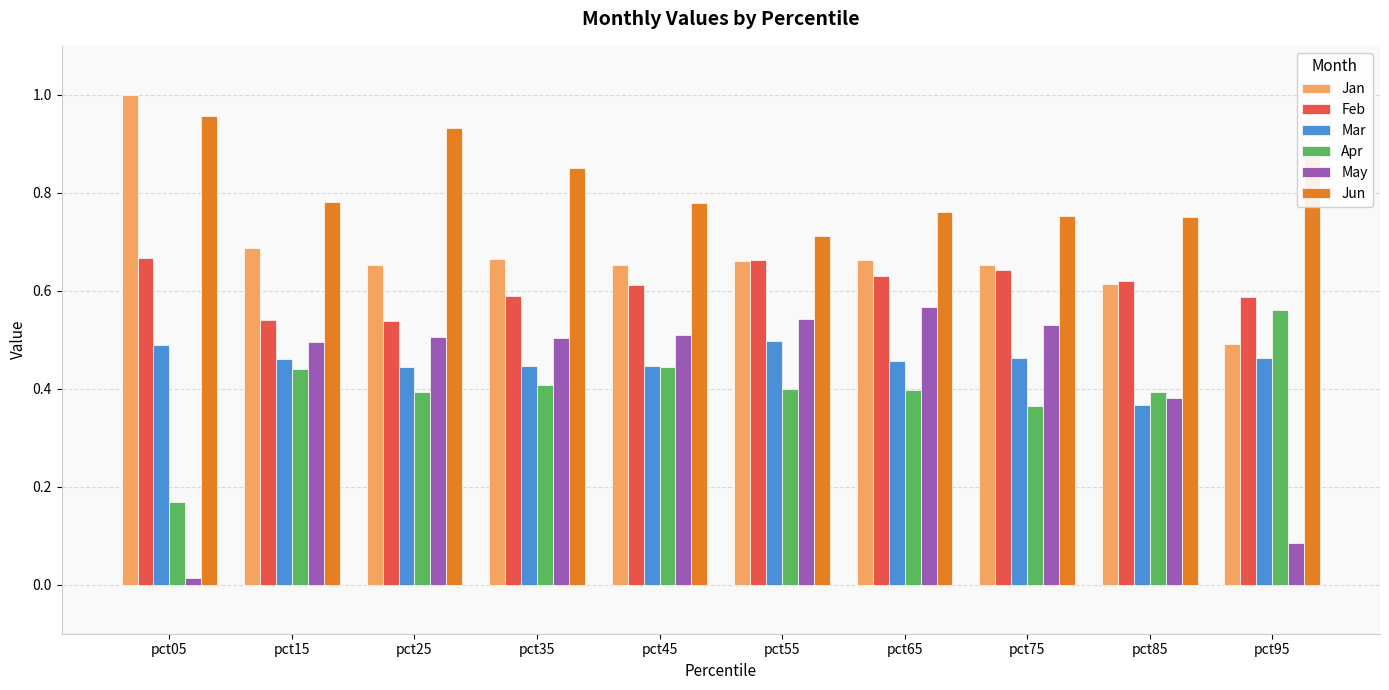

Which series changed the most between pct05 and pct95?

Jan